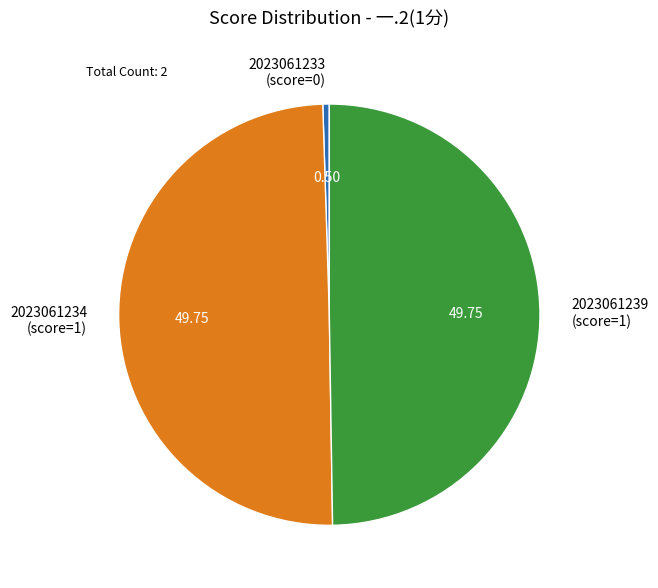

How many slices are in this pie chart?

3